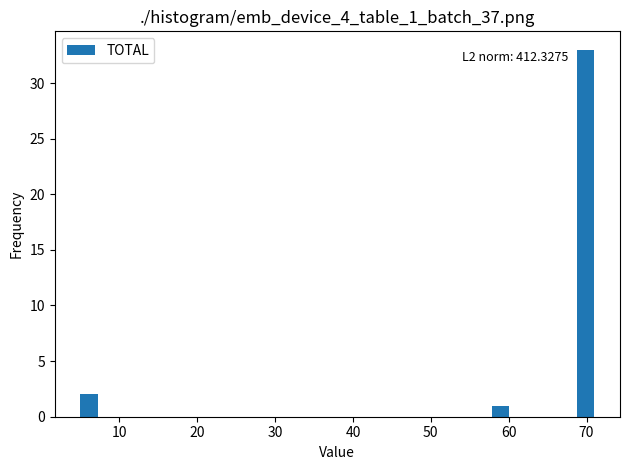

Read against the x-axis, roughly where is the centre of the tallest bar?

70